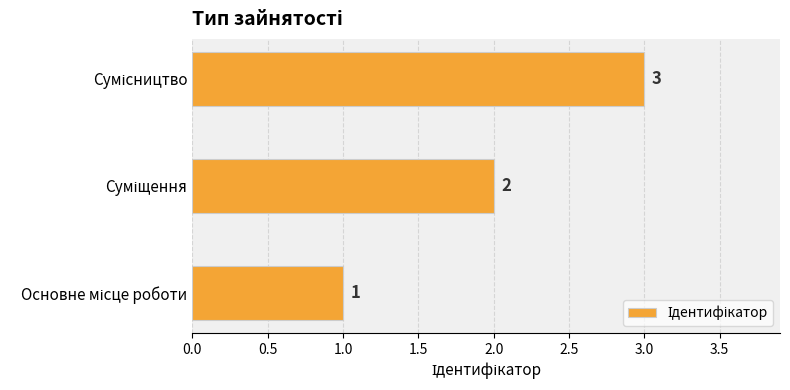

Count the values in the range 1 to 3.

3